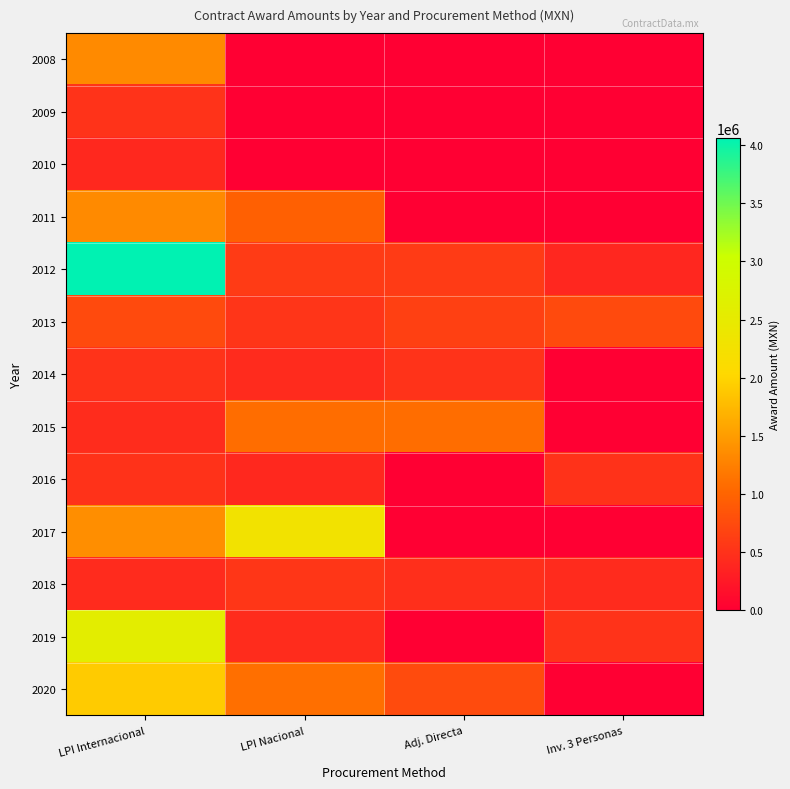

At which category does the chart reach its minimum across all series?

LPI Nacional